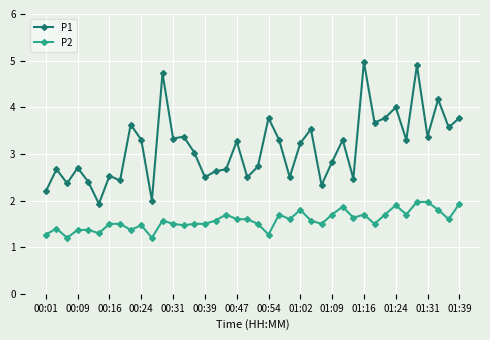

List the series in order of their overall mean, highest first.

P1, P2